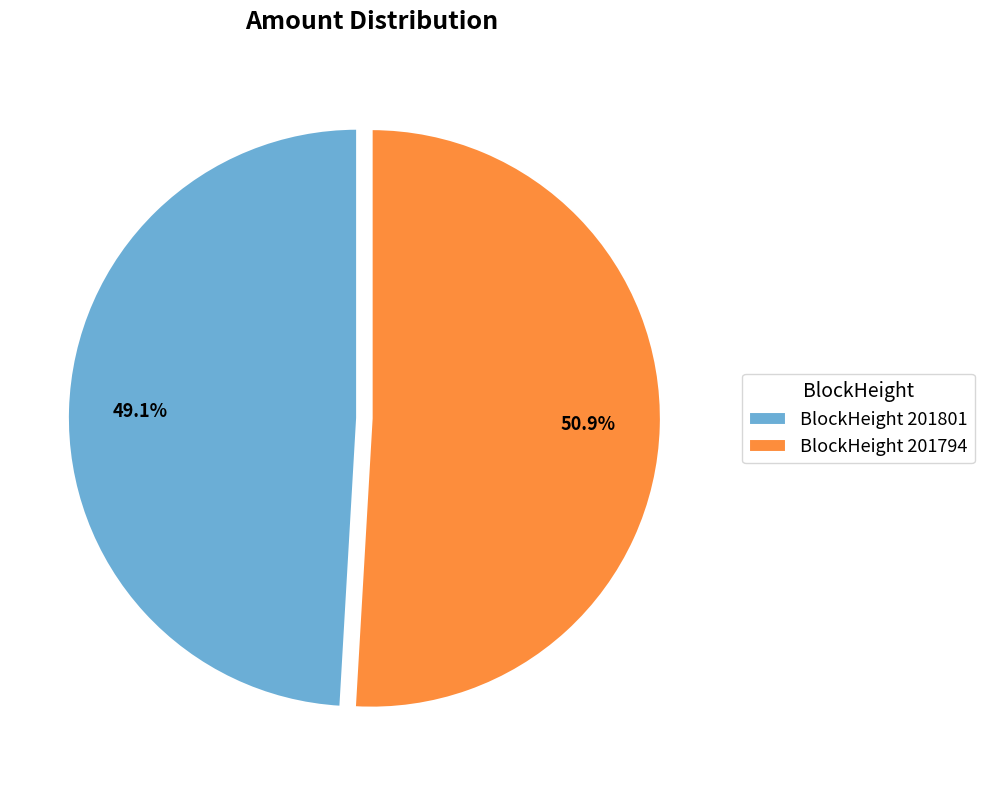

Approximately how many times larger is the value at BlockHeight 201794 compared to BlockHeight 201801?

1.0